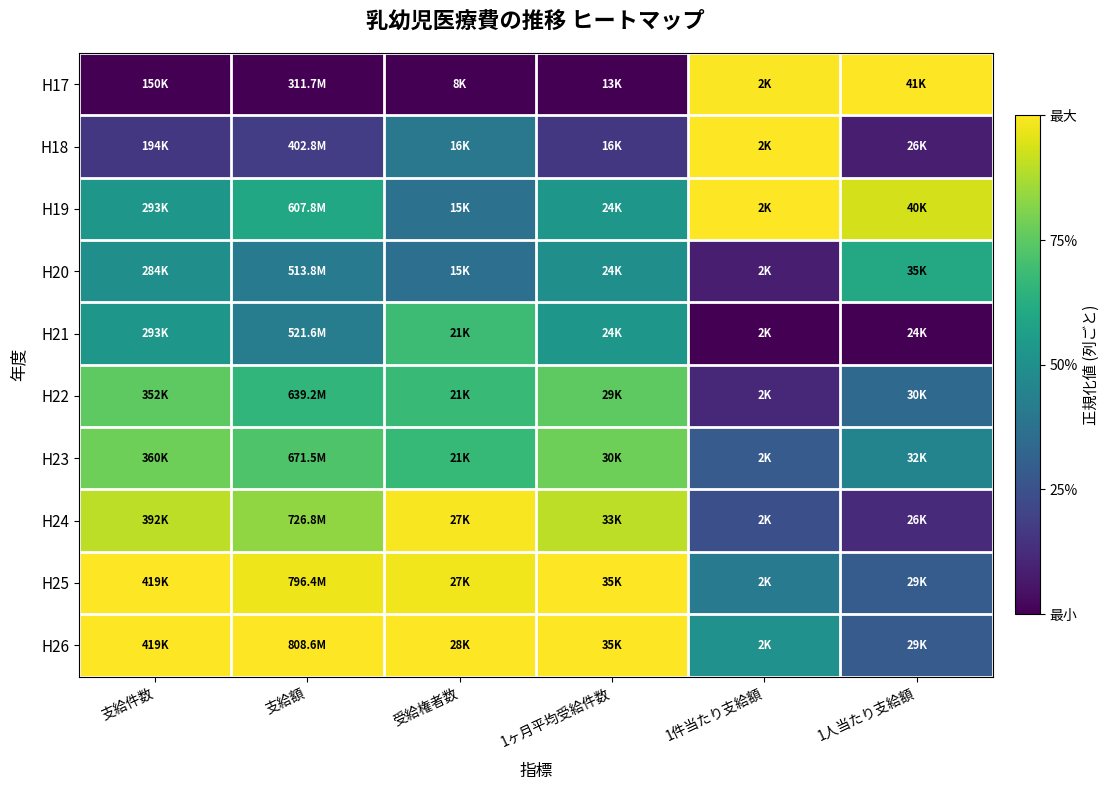

Reading right to left, list all the values displayed in this chart.

H17: 1人当たり支給額=1.0	1件当たり支給額=1.0	1ヶ月平均受給件数=0.0	受給権者数=0.0	支給額=0.0	支給件数=0.0
H18: 1人当たり支給額=0.1	1件当たり支給額=1.0	1ヶ月平均受給件数=0.2	受給権者数=0.4	支給額=0.2	支給件数=0.2
H19: 1人当たり支給額=0.9	1件当たり支給額=1.0	1ヶ月平均受給件数=0.5	受給権者数=0.4	支給額=0.6	支給件数=0.5
H20: 1人当たり支給額=0.6	1件当たり支給額=0.1	1ヶ月平均受給件数=0.5	受給権者数=0.4	支給額=0.4	支給件数=0.5
H21: 1人当たり支給額=0.0	1件当たり支給額=0.0	1ヶ月平均受給件数=0.5	受給権者数=0.7	支給額=0.4	支給件数=0.5
H22: 1人当たり支給額=0.3	1件当たり支給額=0.1	1ヶ月平均受給件数=0.8	受給権者数=0.7	支給額=0.7	支給件数=0.8
H23: 1人当たり支給額=0.5	1件当たり支給額=0.3	1ヶ月平均受給件数=0.8	受給権者数=0.7	支給額=0.7	支給件数=0.8
H24: 1人当たり支給額=0.1	1件当たり支給額=0.2	1ヶ月平均受給件数=0.9	受給権者数=1.0	支給額=0.8	支給件数=0.9
H25: 1人当たり支給額=0.3	1件当たり支給額=0.4	1ヶ月平均受給件数=1.0	受給権者数=1.0	支給額=1.0	支給件数=1.0
H26: 1人当たり支給額=0.3	1件当たり支給額=0.5	1ヶ月平均受給件数=1.0	受給権者数=1.0	支給額=1.0	支給件数=1.0